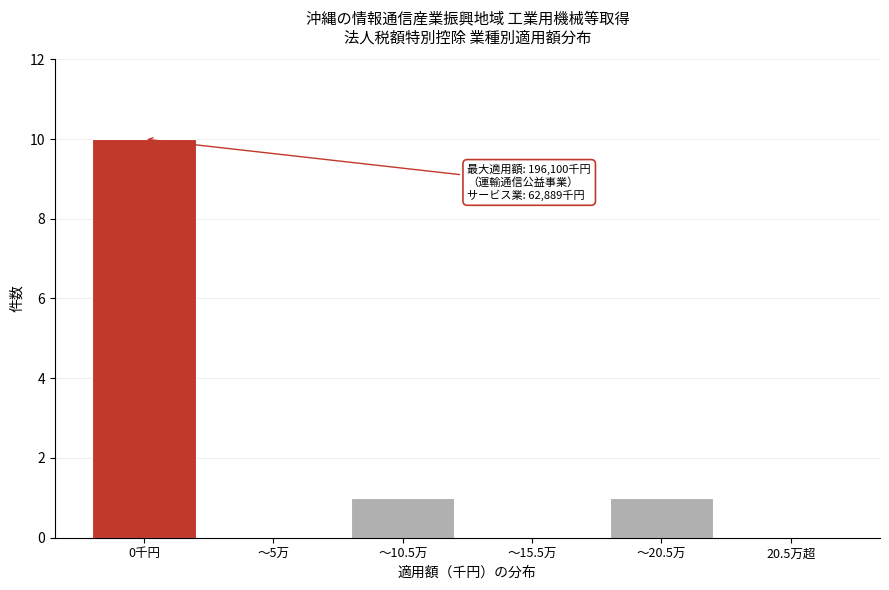

Reading left to right, transcribe all the data shown in this chart.

0千円=10	～5万=0	～10.5万=1	～15.5万=0	～20.5万=1	20.5万超=0